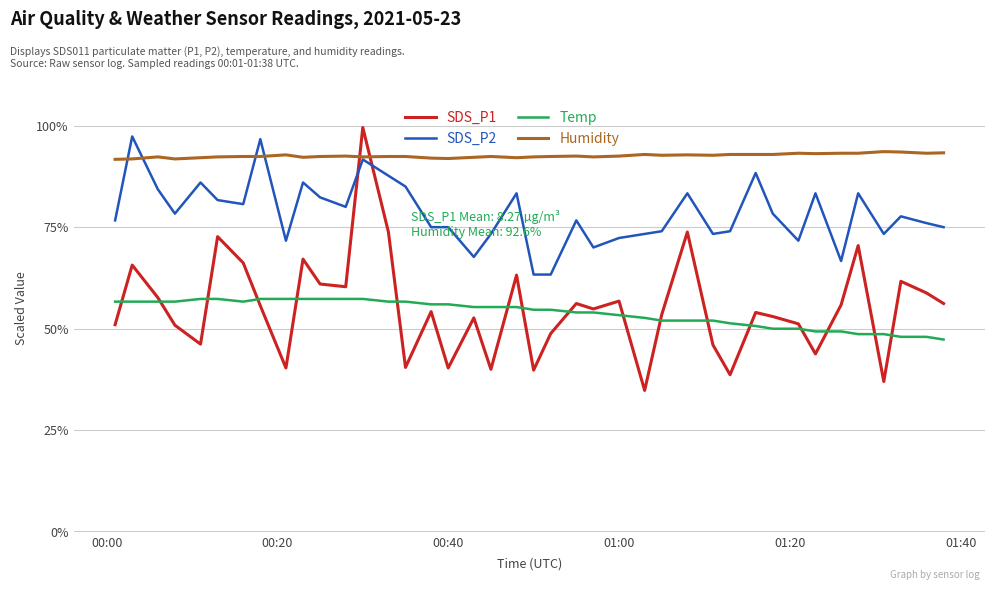

What are all the series names shown in the legend?

SDS_P1, SDS_P2, Temp, Humidity